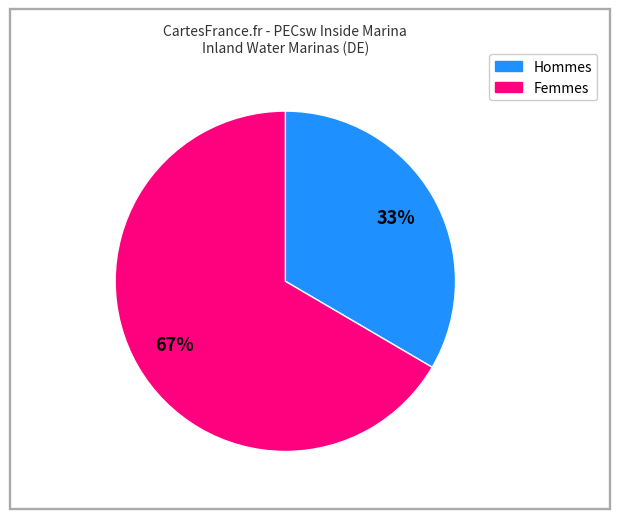

Is there any slice that represents more than half of the pie?

Yes